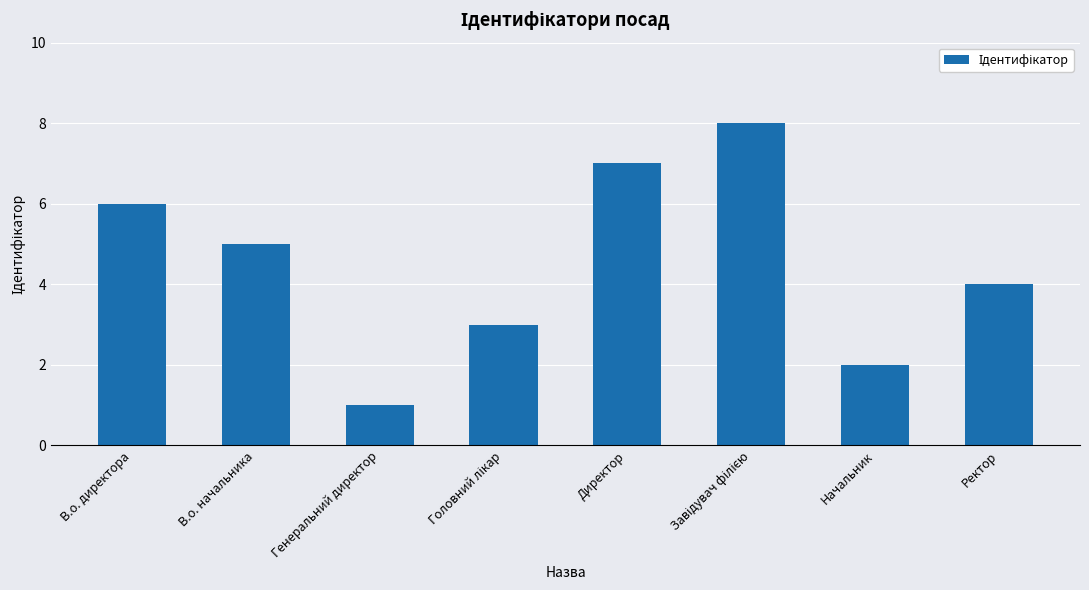

What is the greatest value displayed?

8